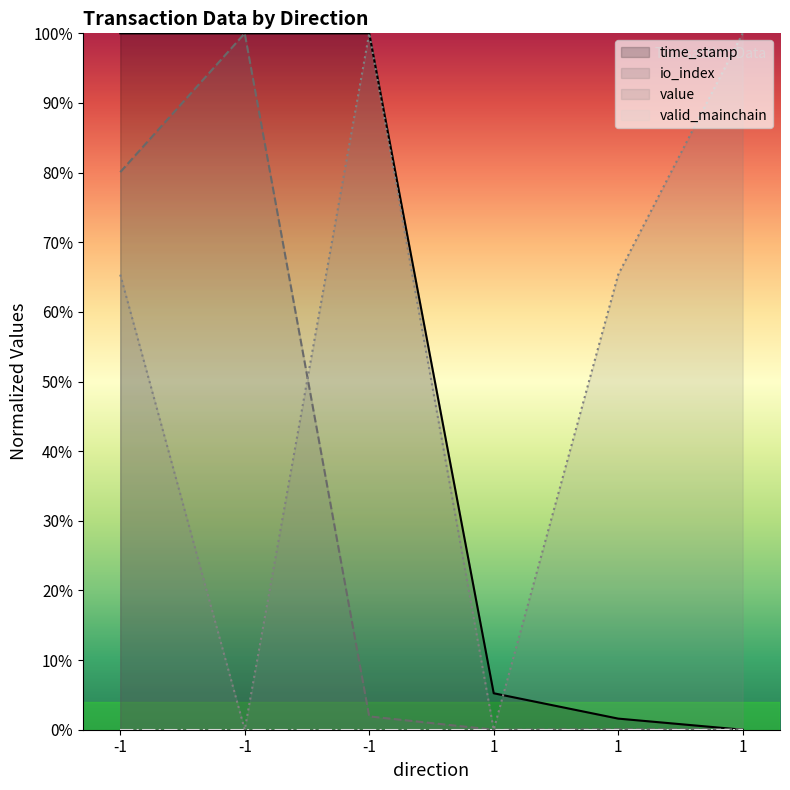

The value series shows 65.3 at 1. True or false?

True